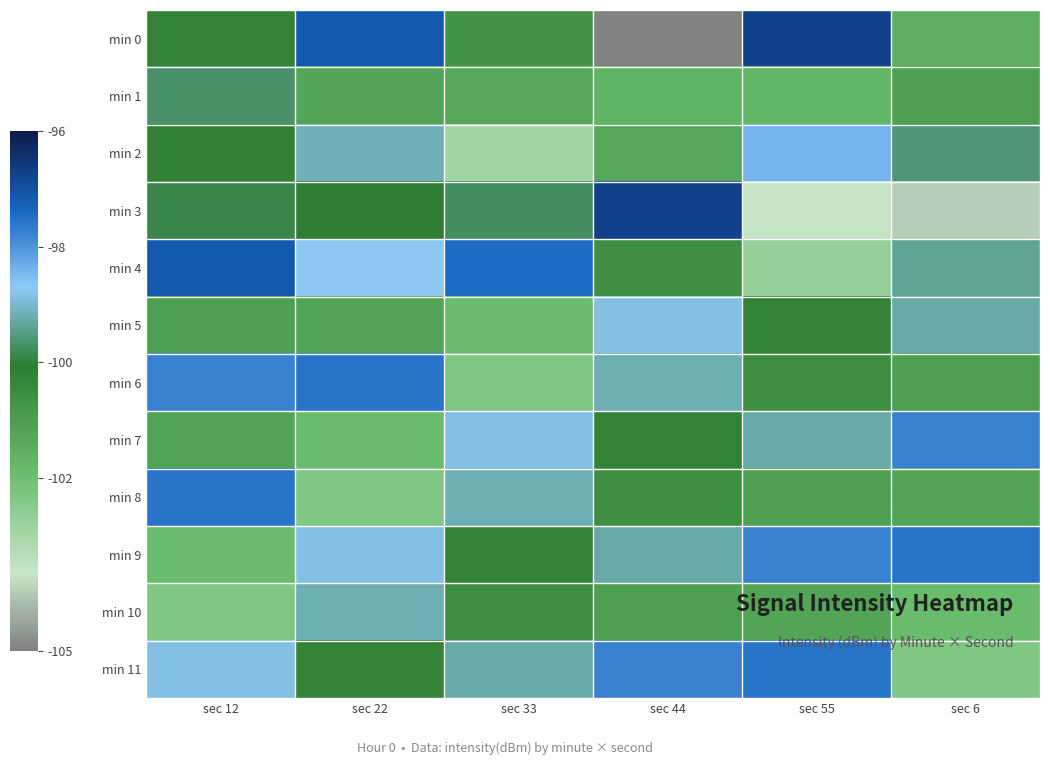

What is the total value across all series at sec 55?

-1200.8